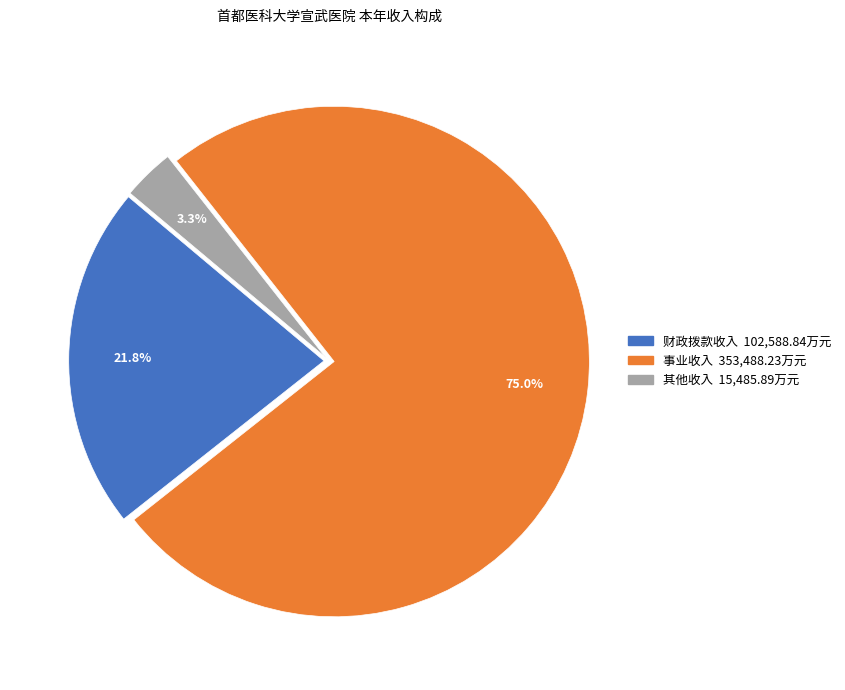

Does any single category account for the majority?

Yes